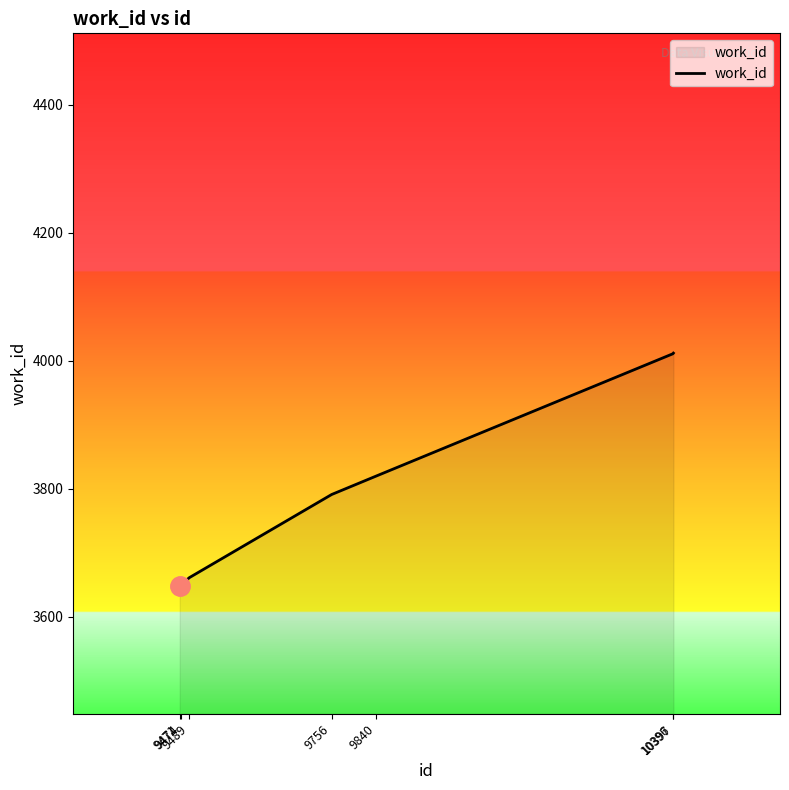

Read the value at 10397, to the nearest 50.

4000